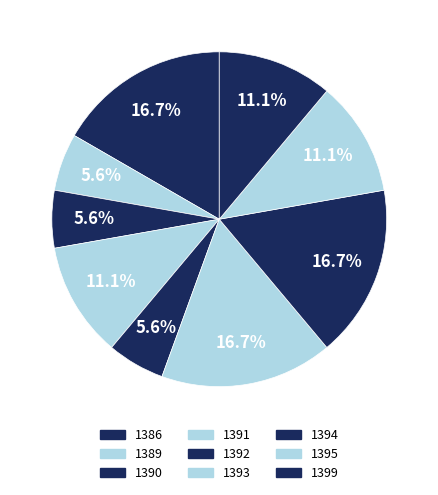

Does any single category account for the majority?

No